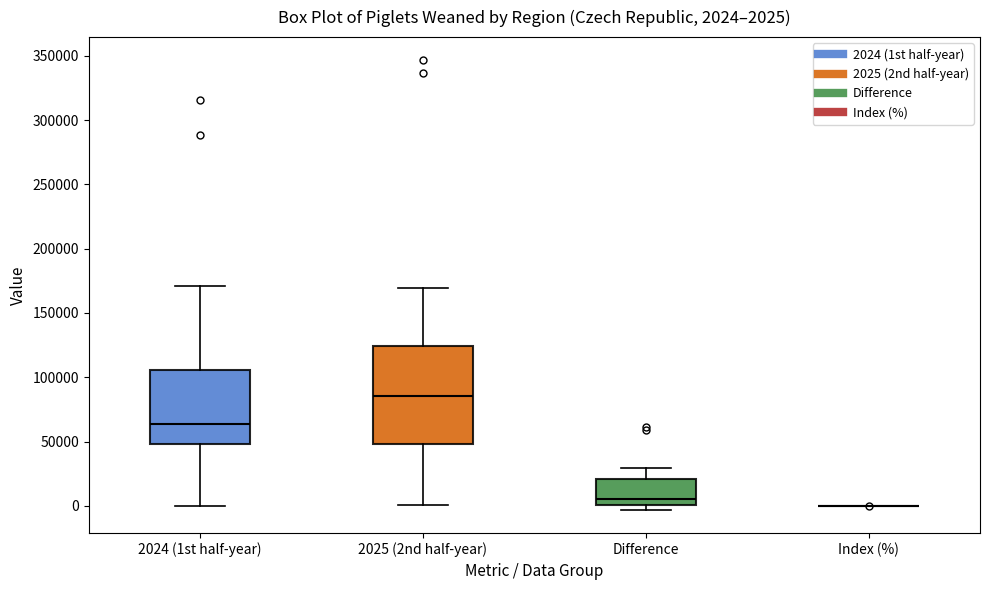

Comparing the boxes themselves (not the whiskers), which one is the tallest?

2025 (2nd half-year)